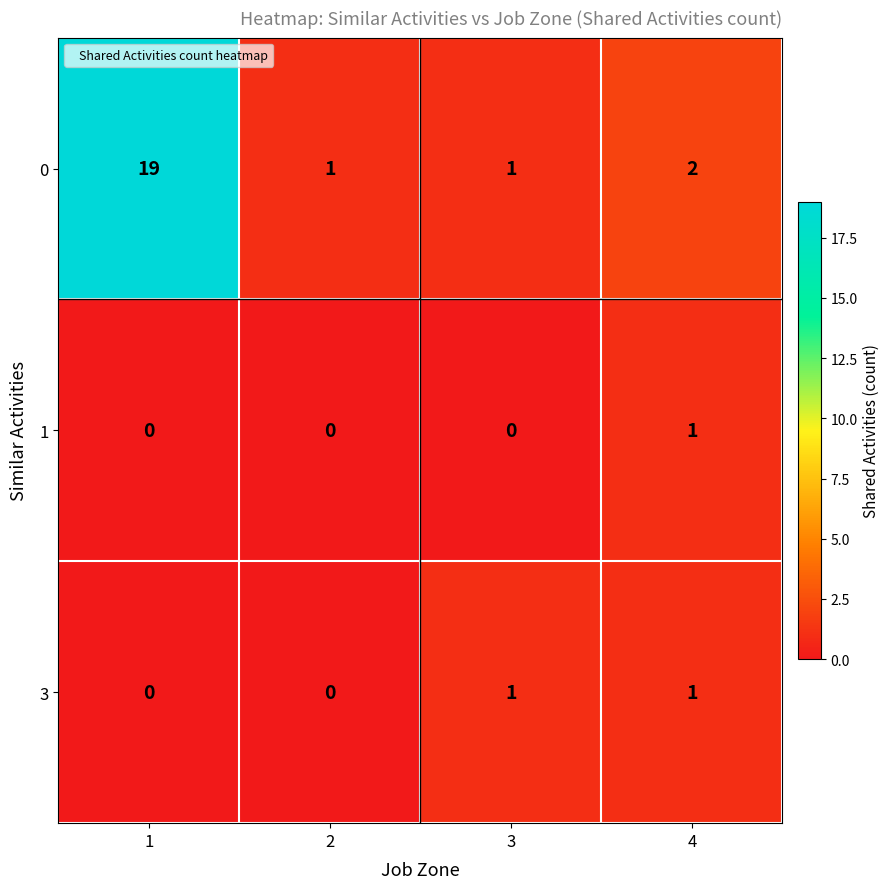

Reading left to right, list all the values displayed in this chart.

0: 1=19	2=1	3=1	4=2
1: 1=0	2=0	3=0	4=1
3: 1=0	2=0	3=1	4=1